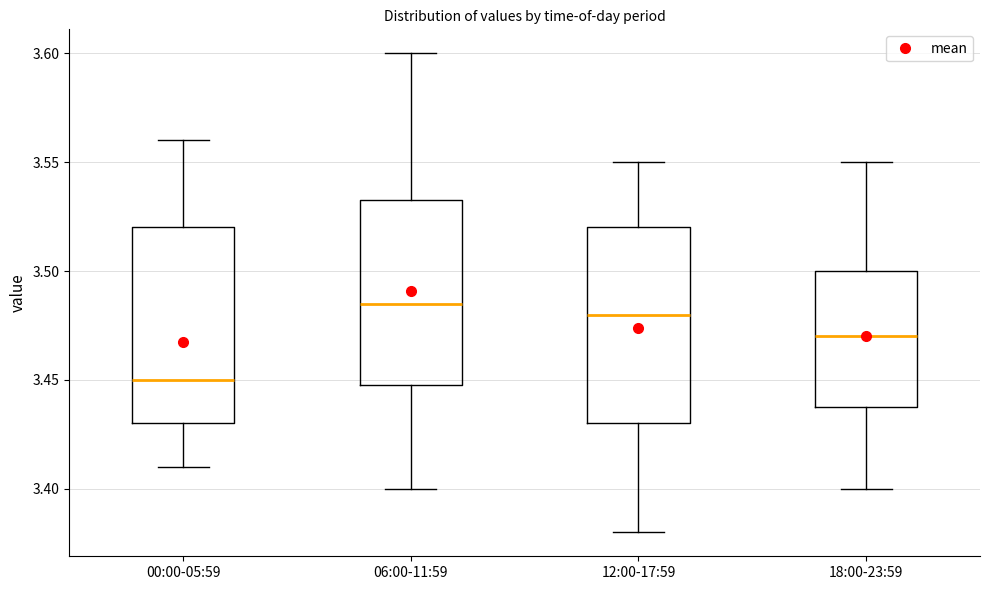

Where does the upper whisker of the box for 12:00-17:59 end on the y-axis? The values are not printed on the chart, so give them approximately, as read against the axis.

3.550